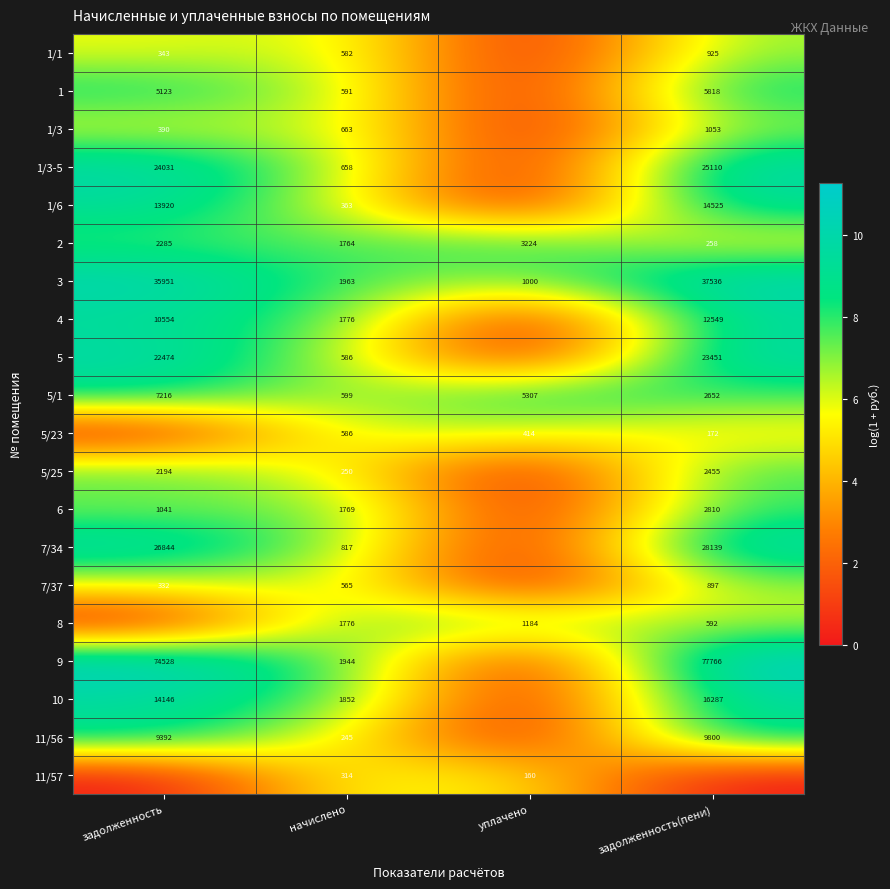

What is the minimum value for 3?

1000